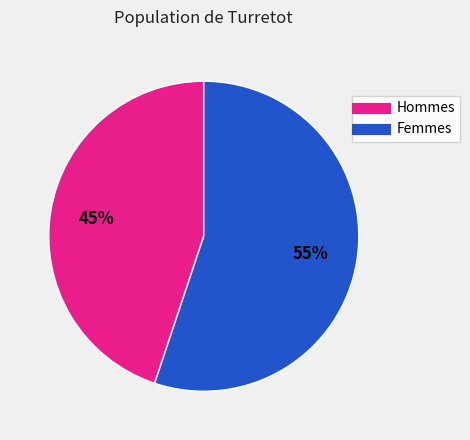

To the nearest percent, what is the difference between the largest and smallest slice percentages?

10%